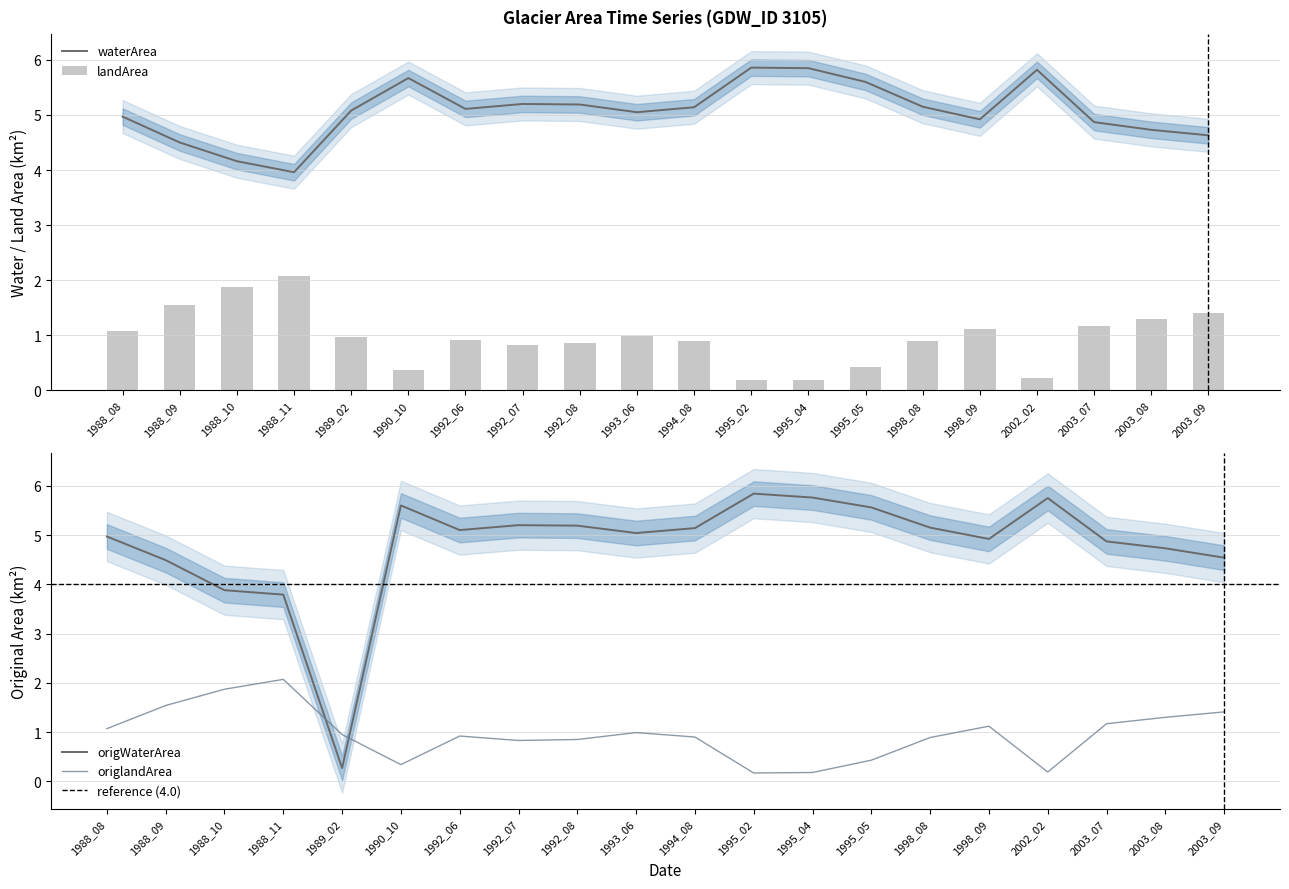

Are the bars horizontal?

No